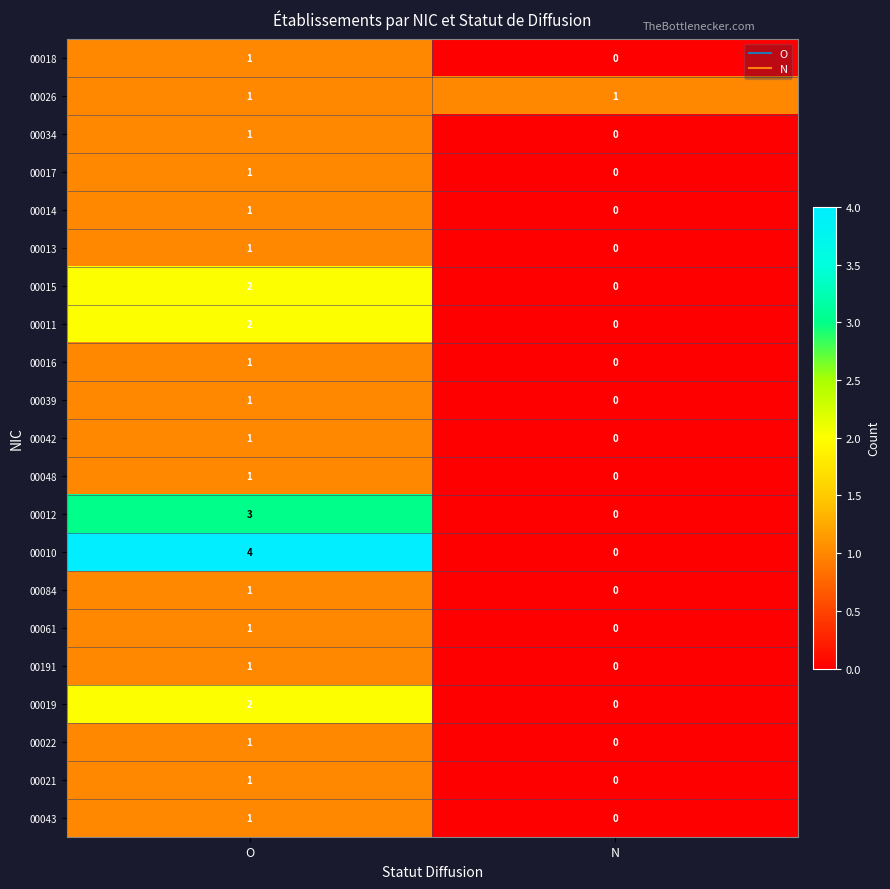

What is the approximate value of 00012 at O?

3